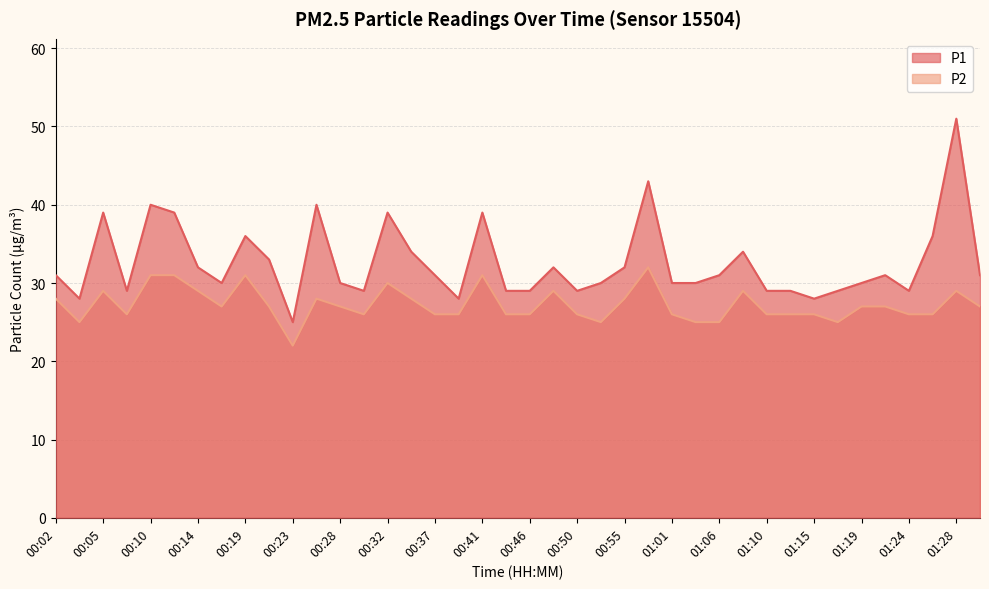

What is the spread (max minus min) of values at 00:02?

3